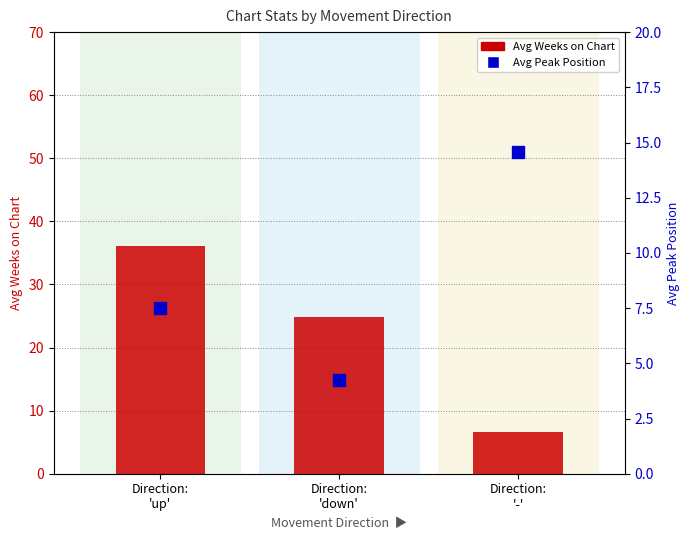

What is the lowest value of the Avg Peak Position series?

4.2